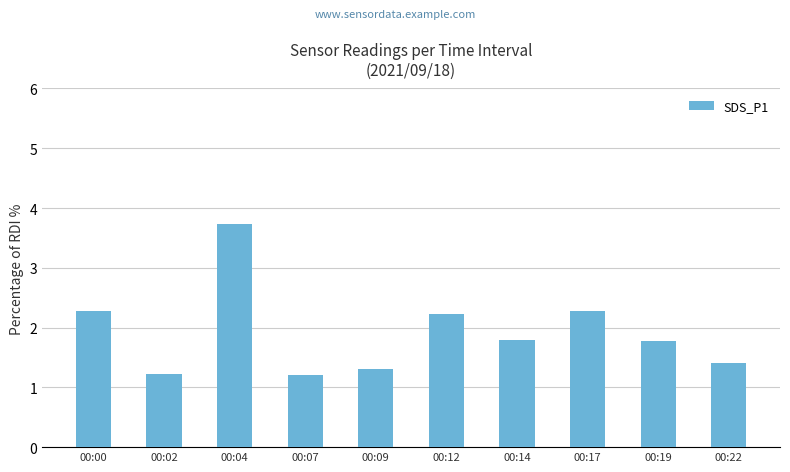

What is the value of the 3rd bar from the left?

3.7